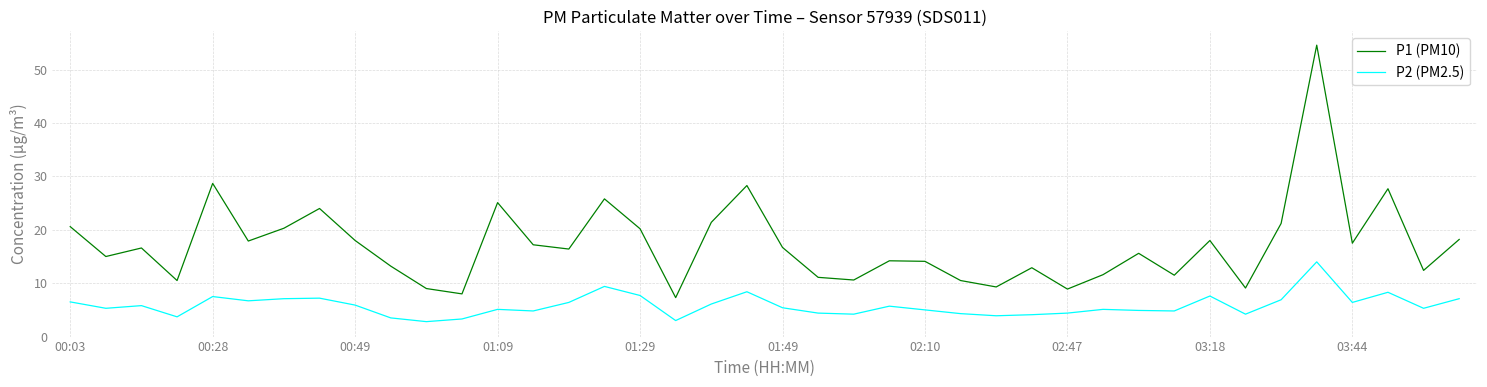

What is the difference between the maximum and minimum values in the P1 (PM10) series?

47.3